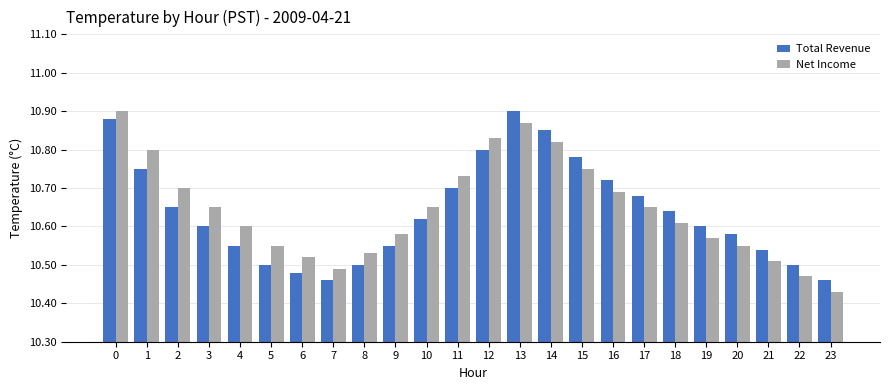

At how many categories does at least one series exceed 10?

24